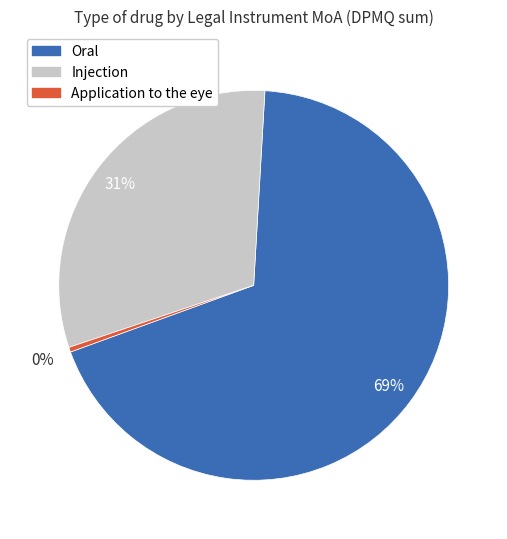

Does any single category account for the majority?

Yes